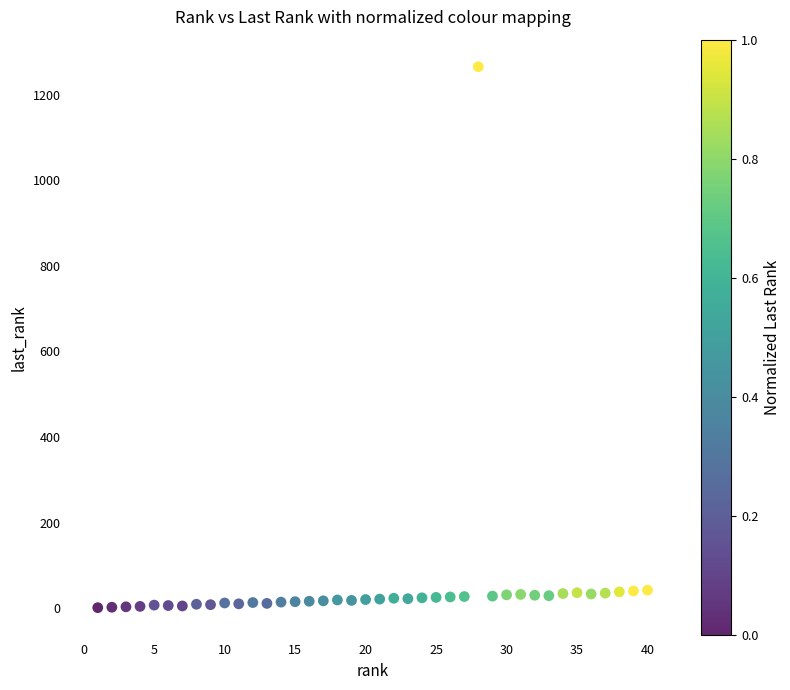

What is the range of X values (max minus min)?

39